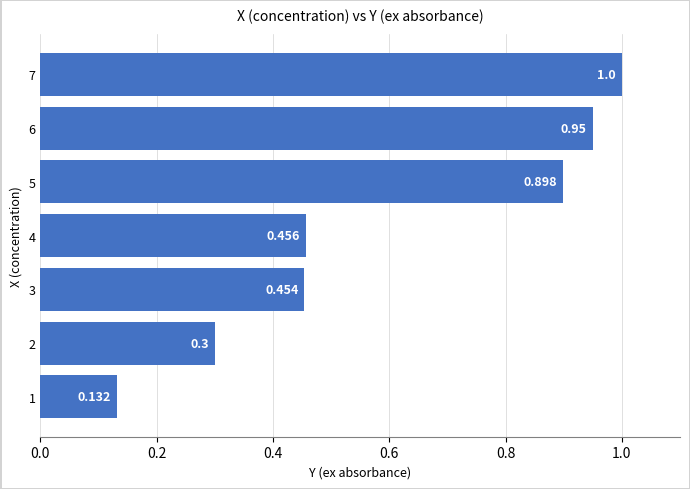

How many distinct data groups are displayed?

1